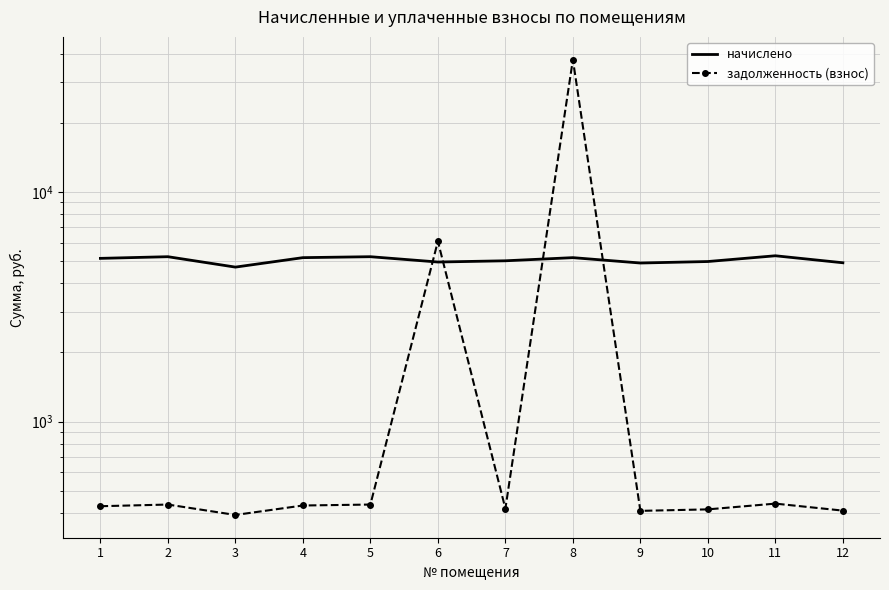

At which label does начислено reach its minimum?

3